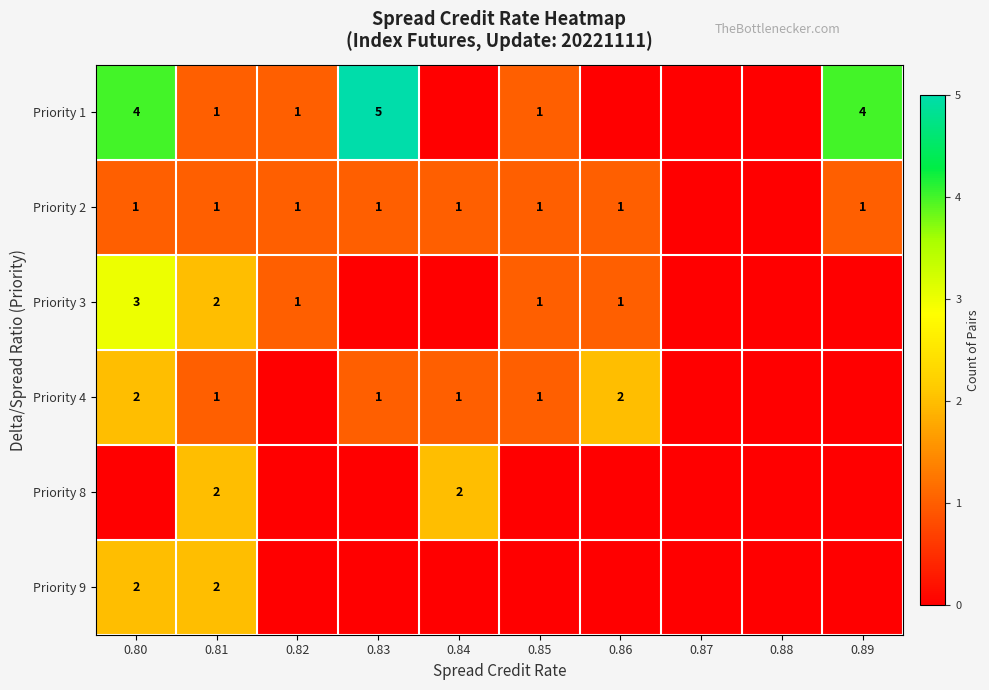

The Priority 1 series shows 1 at 0.80. True or false?

False